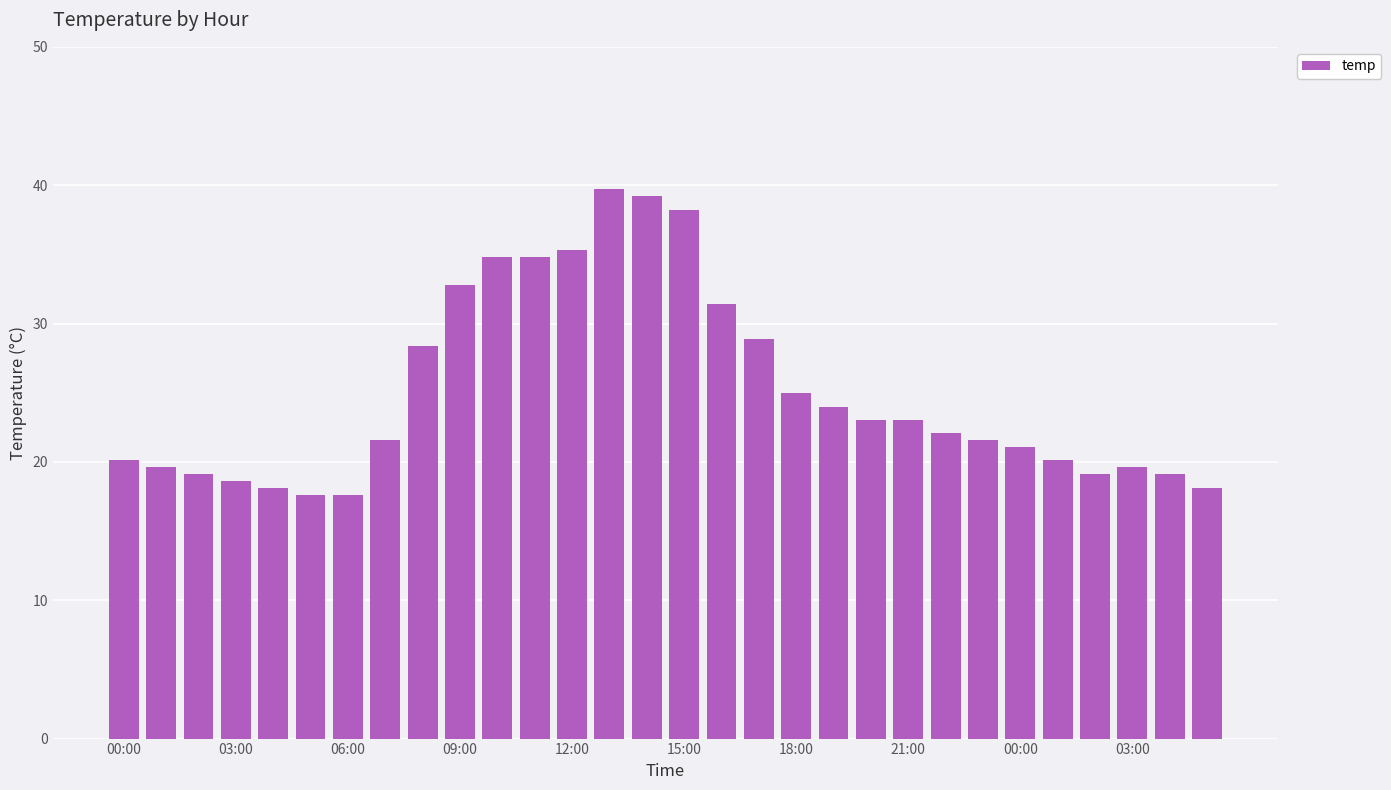

Count the number of categories in the chart.

30